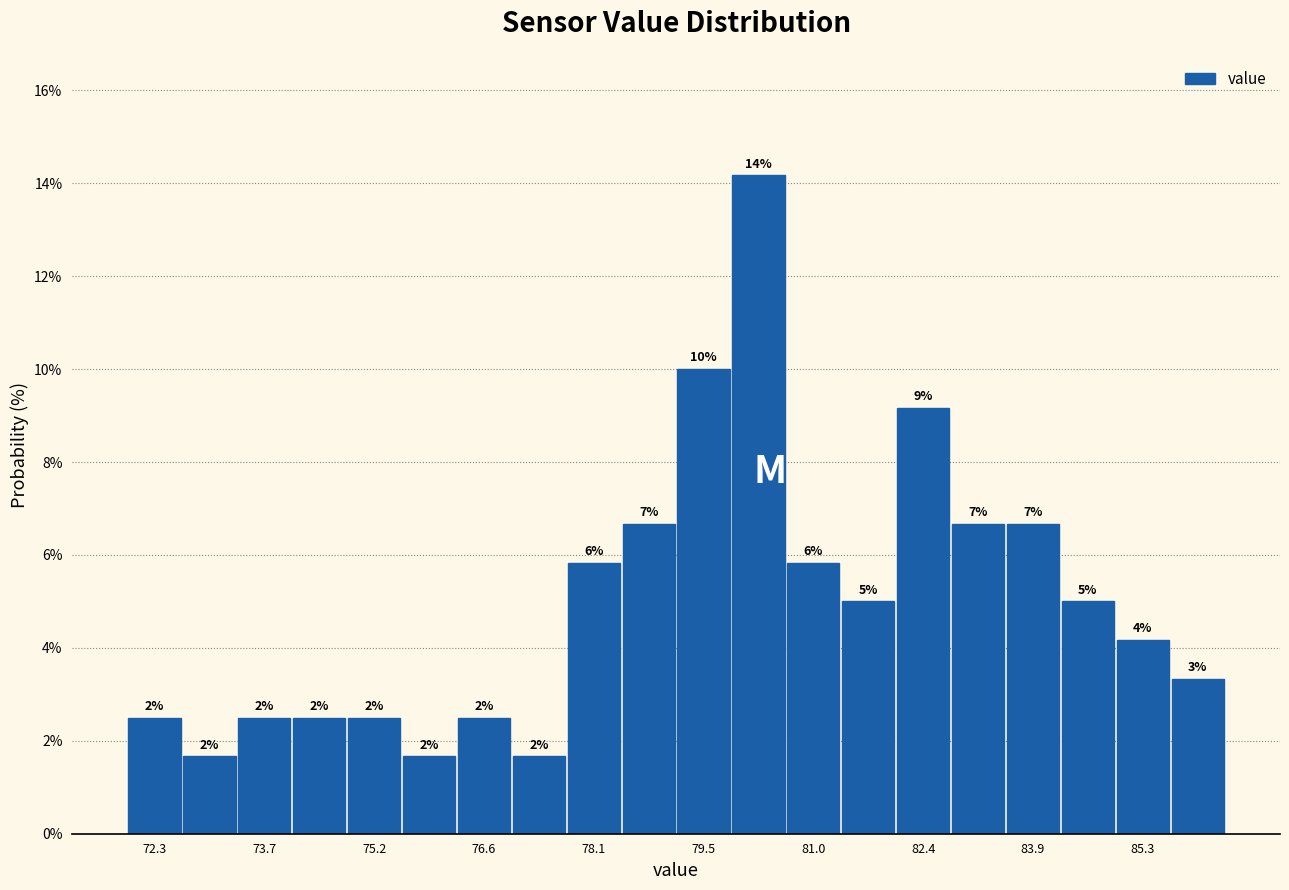

Around what value on the x-axis is the tallest bar? Give the approximate position of its centre, as read against the axis.

80.2